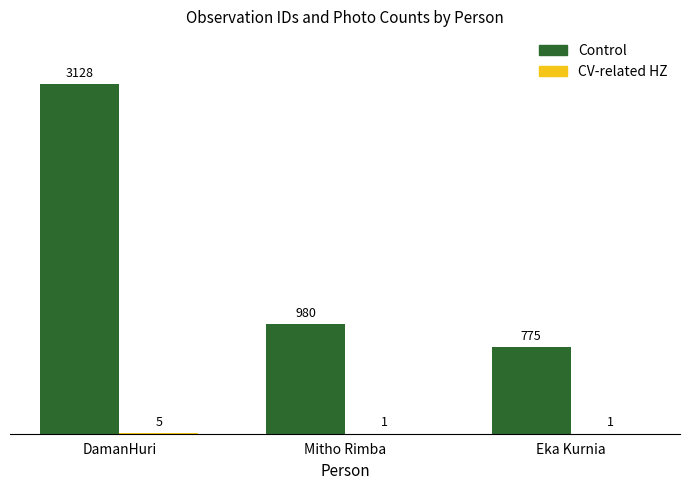

The value of Control at Mitho Rimba is 460. True or false?

False